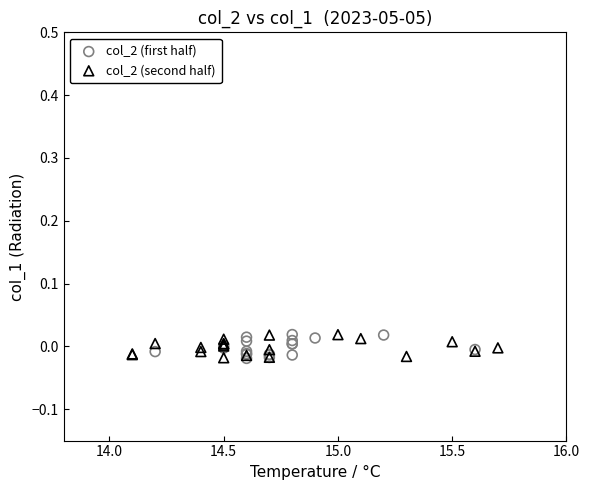

What are all the series names shown in the legend?

col_2 (first half), col_2 (second half)